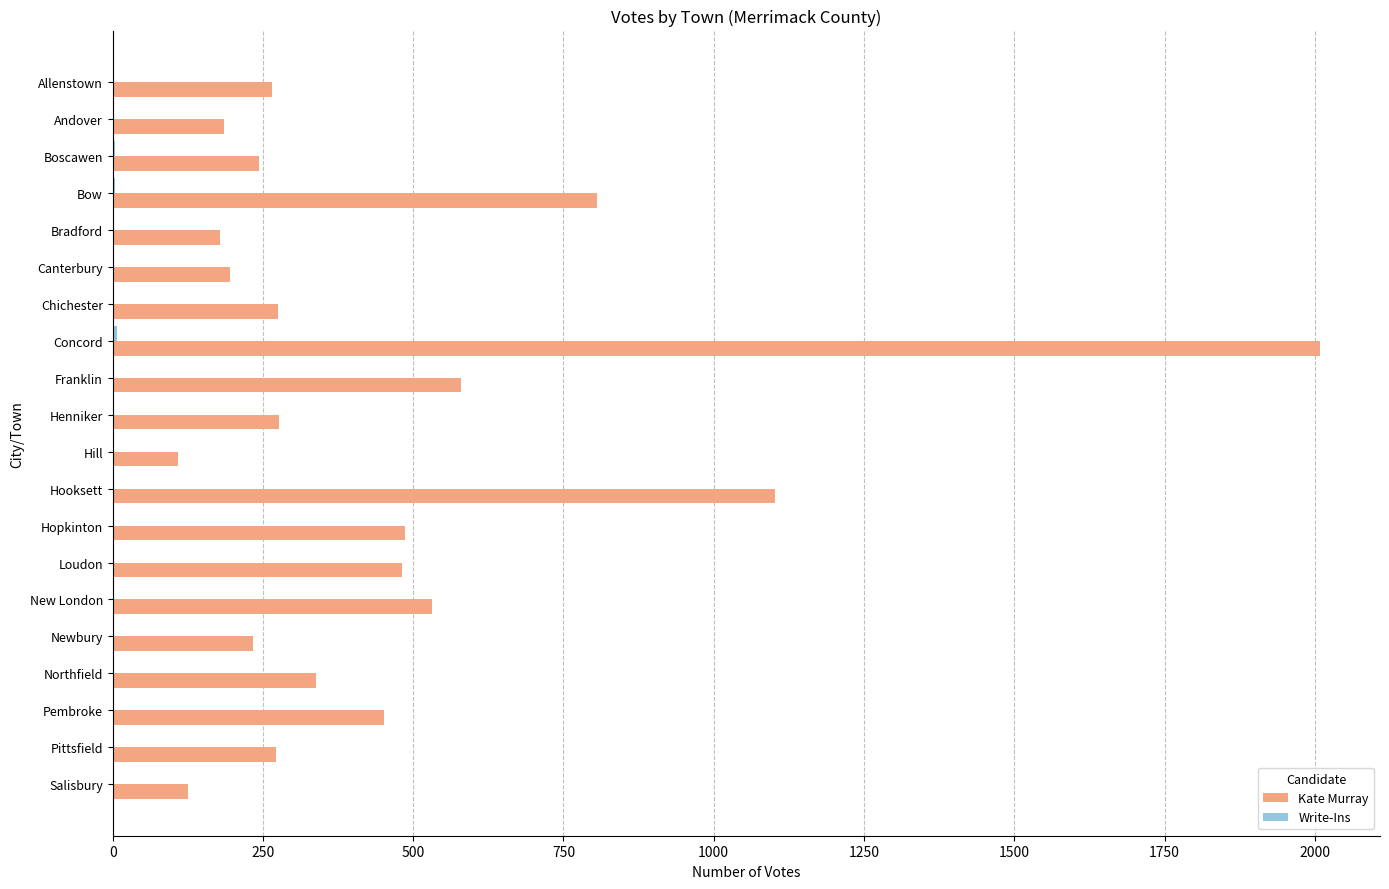

What is the highest value of the Kate Murray series?

2008